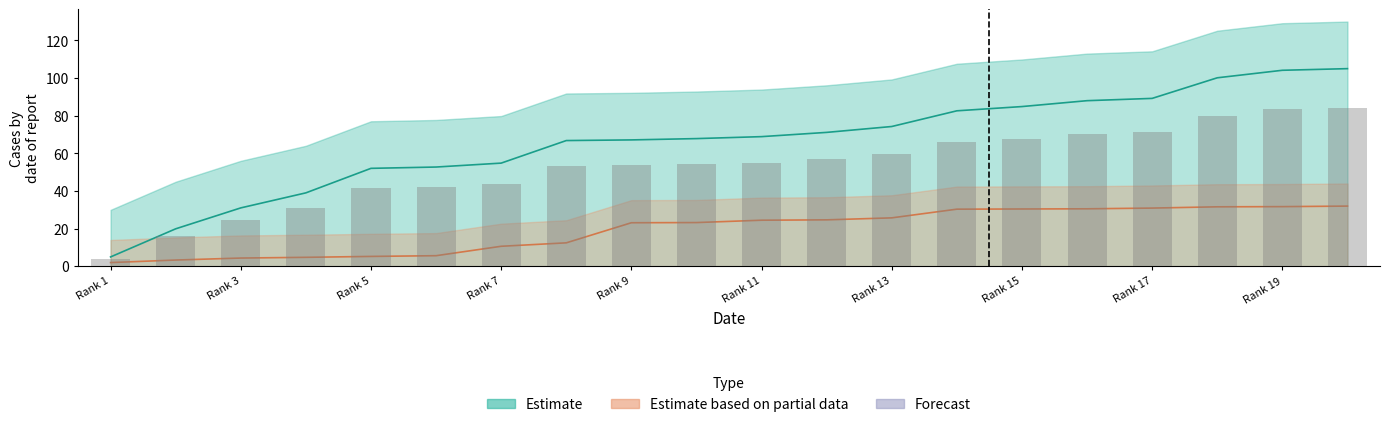

What is the value of the Estimate based on partial data bar at the 8th from the left?

12.5